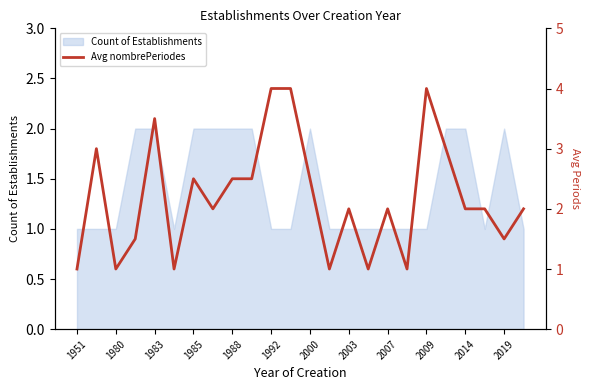

What is the difference between the maximum and minimum values?

3.0